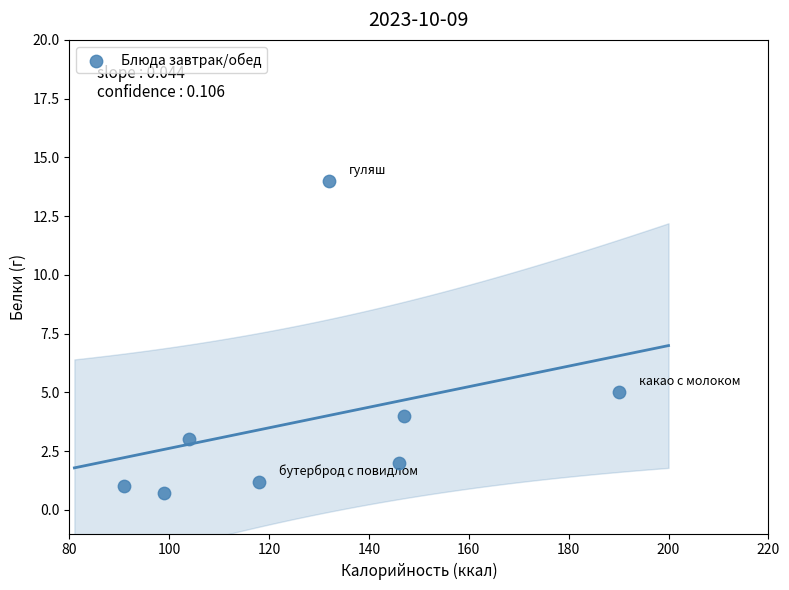

What Y value in the scatter plot is closest to 7?

5.0